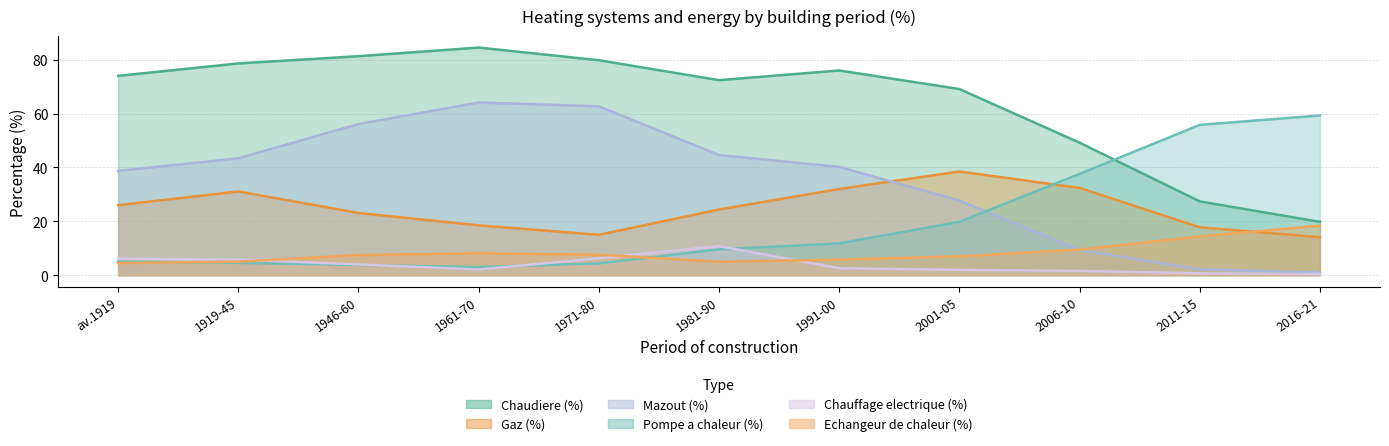

What is the value of the Pompe a chaleur (%) point at the 1st from the left?

5.0